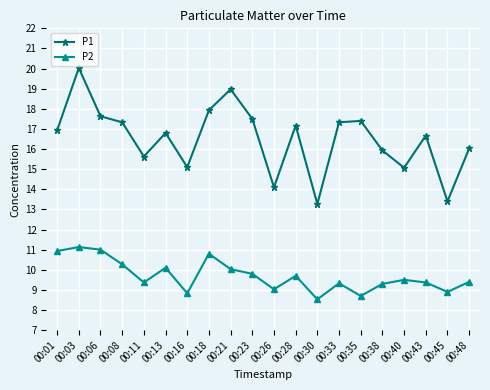

Read the P2 value at 00:35.

8.7